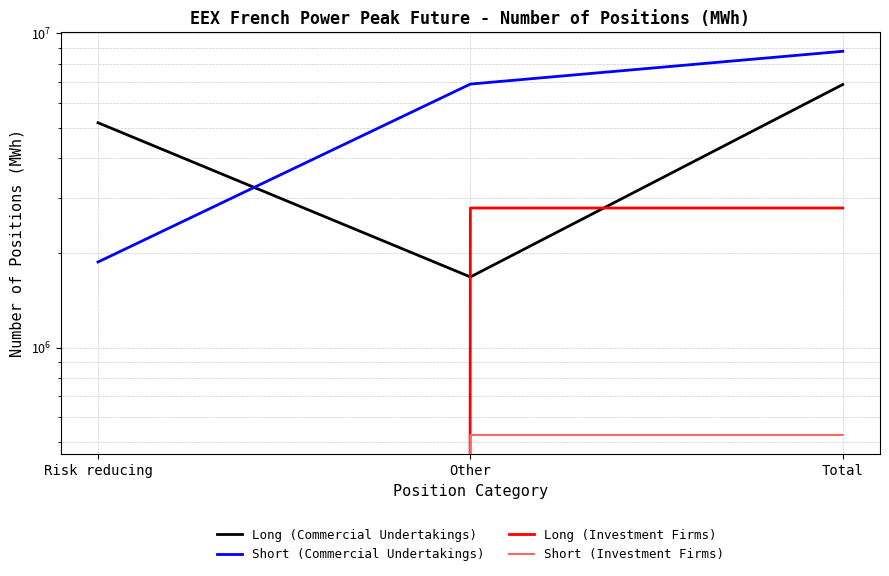

At which category does the chart reach its minimum across all series?

Risk reducing